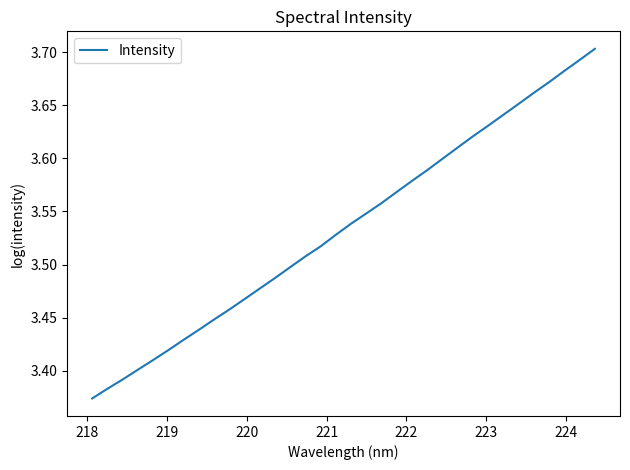

What is the difference between the maximum and minimum values?

0.3